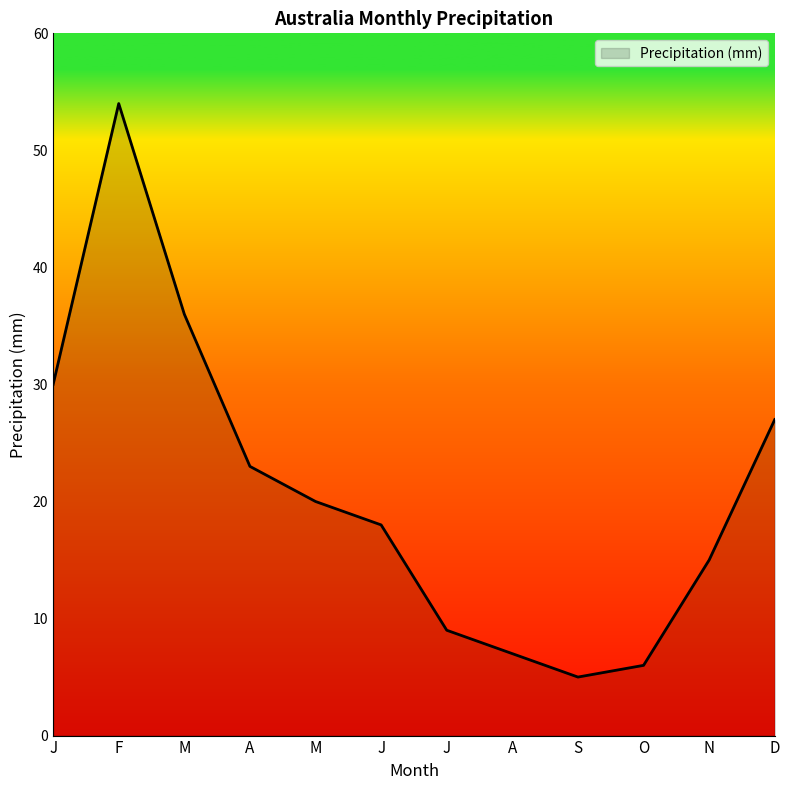

Reading left to right, list all the values displayed in this chart.

J=30	F=54	M=36	A=23	M=20	J=18	J=9	A=7	S=5	O=6	N=15	D=27